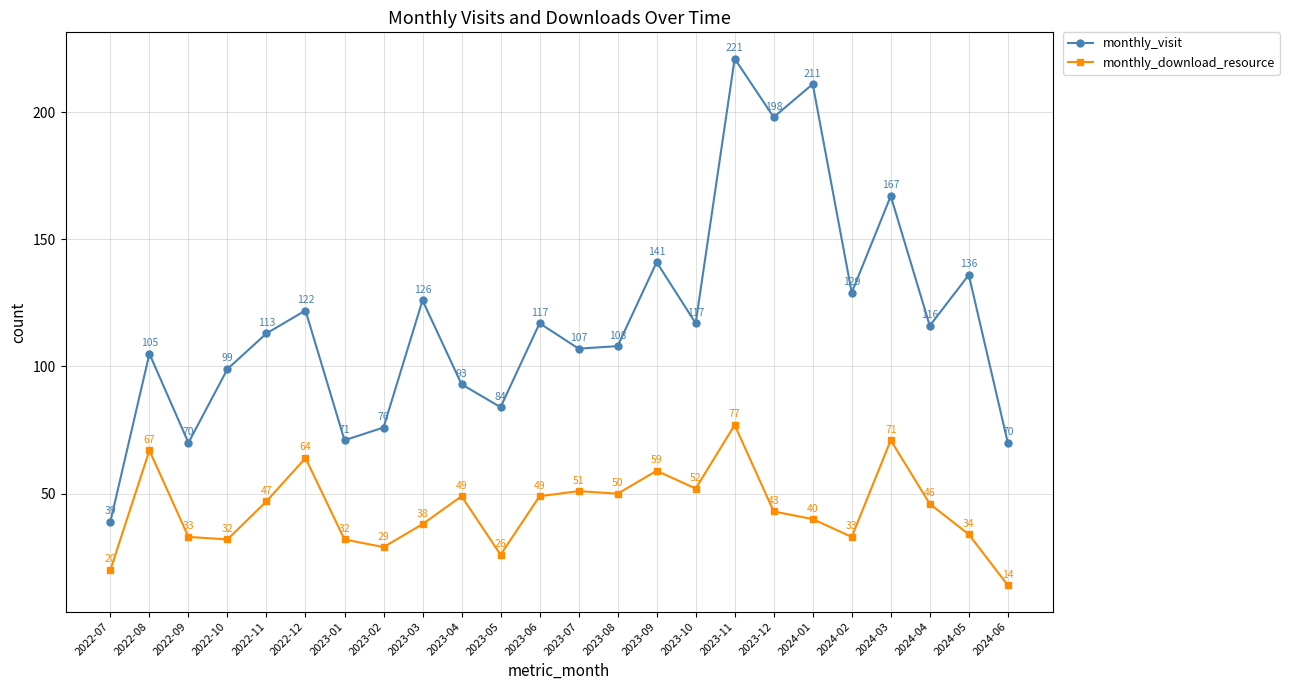

Which series has the widest spread of values?

monthly_visit